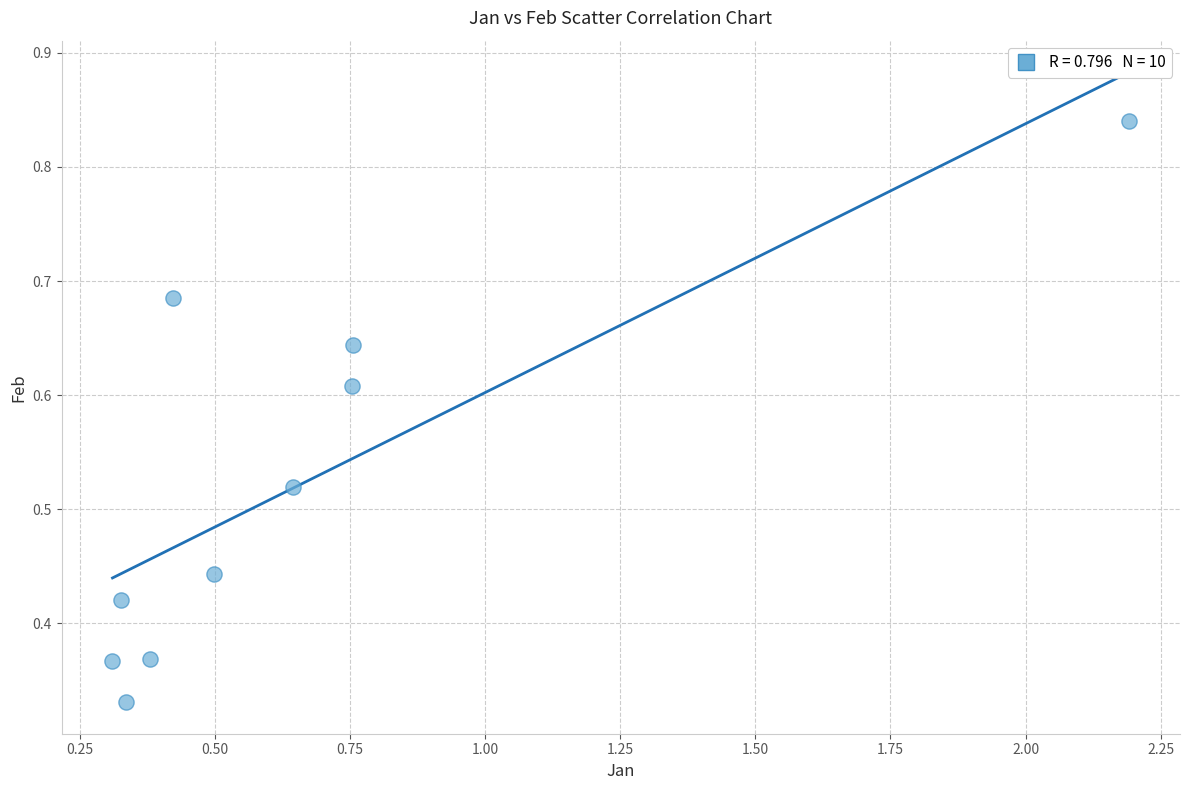

What is the range of X values (max minus min)?

1.9